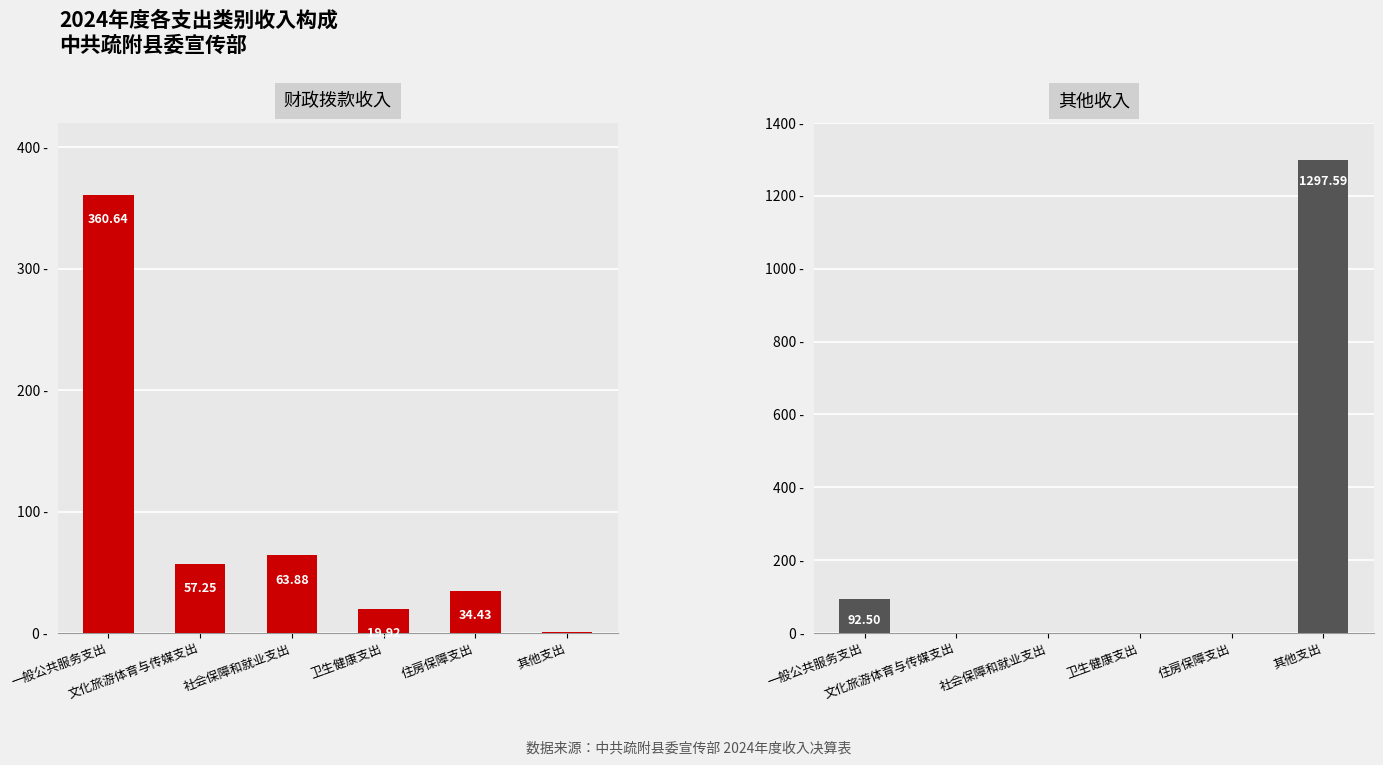

How many groups of bars are there?

6